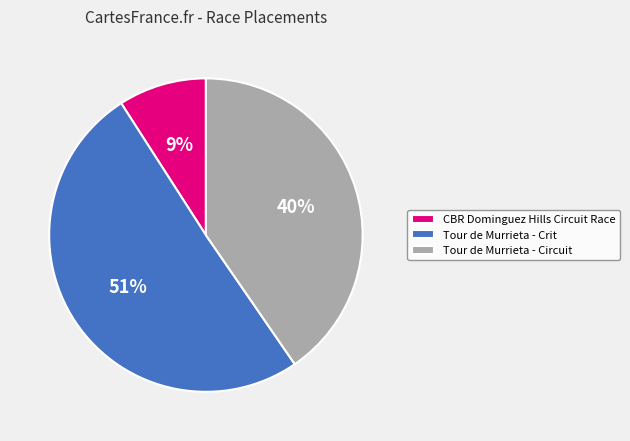

True or false: CBR Dominguez Hills Circuit Race accounts for 9% of the total.

True